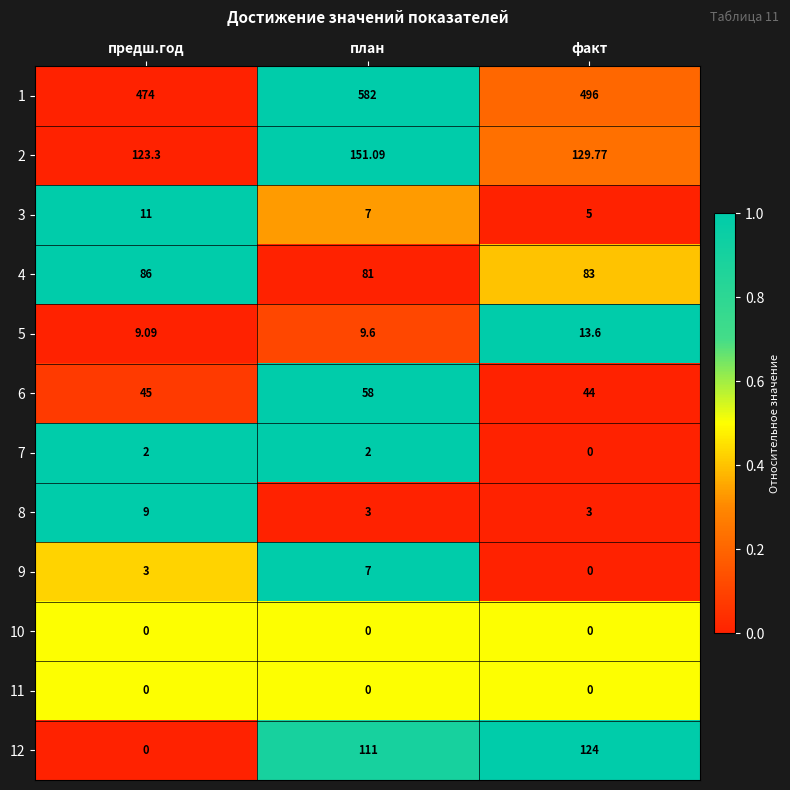

At which category is the sum across all series the highest?

план